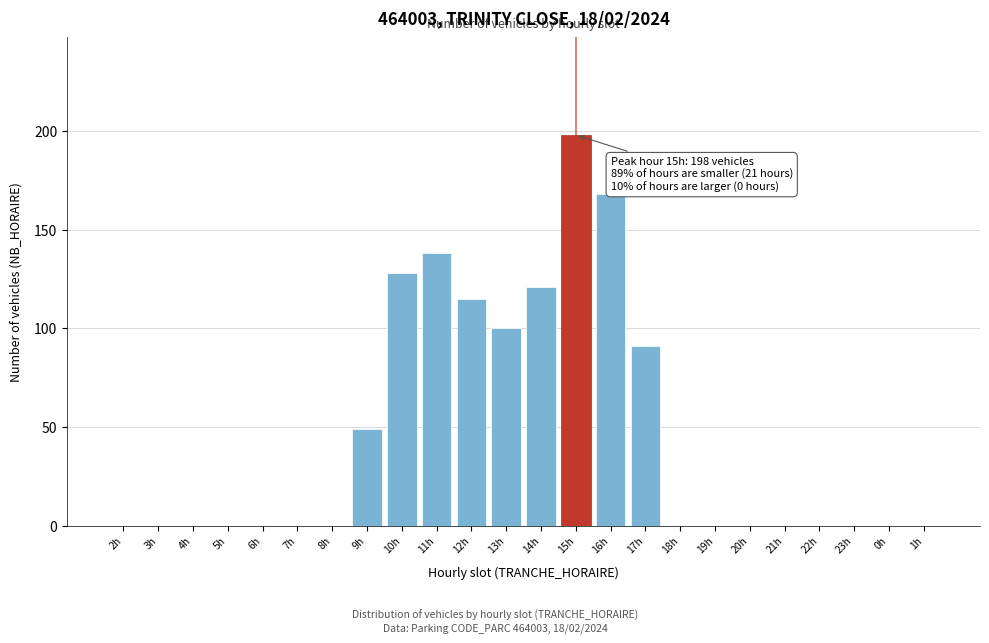

Reading left to right, extract all data points from this chart.

2h=0	3h=0	4h=0	5h=0	6h=0	7h=0	8h=0	9h=49	10h=128	11h=138	12h=115	13h=100	14h=121	15h=198	16h=168	17h=91	18h=0	19h=0	20h=0	21h=0	22h=0	23h=0	0h=0	1h=0